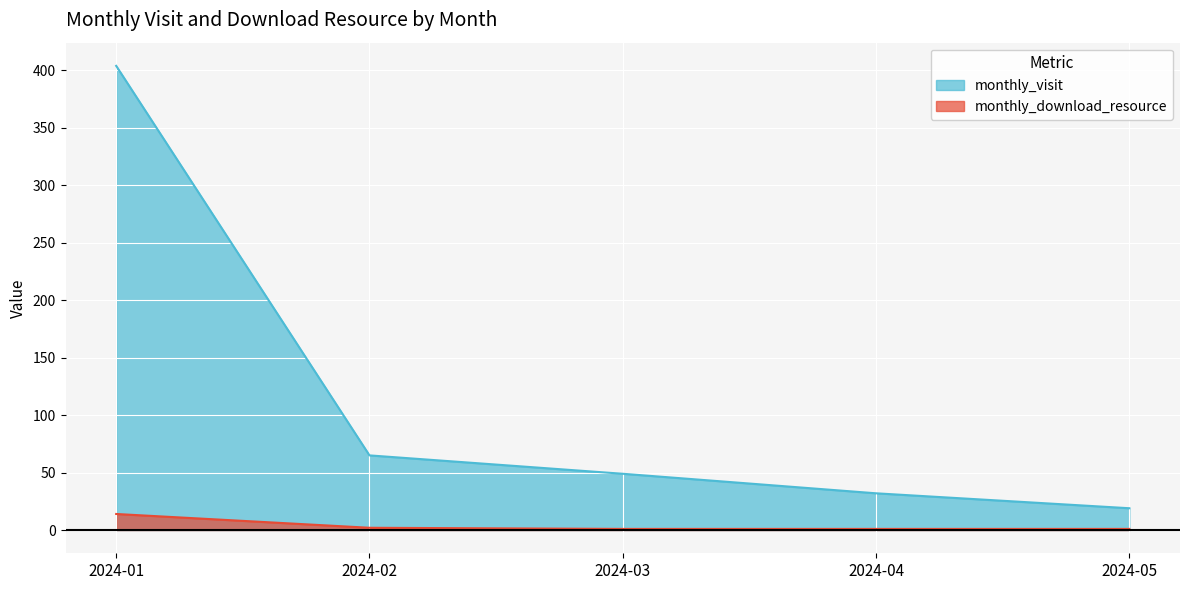

At which category is the sum across all series the highest?

2024-01